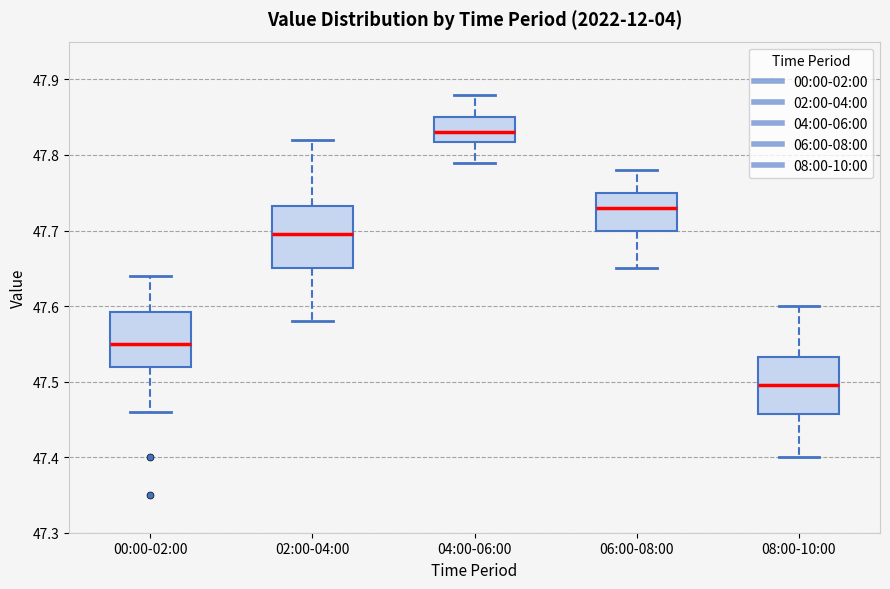

Where does the median line of the box for 02:00-04:00 sit on the y-axis? The values are not printed on the chart, so give them approximately, as read against the axis.

47.70